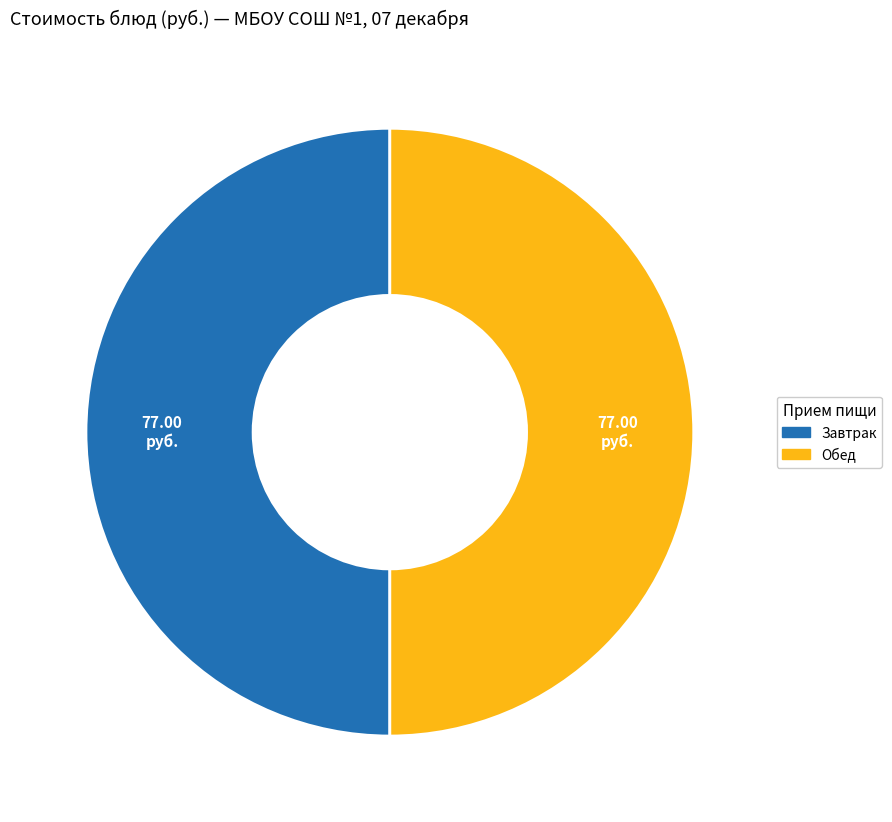

Is there any slice that represents more than half of the pie?

No